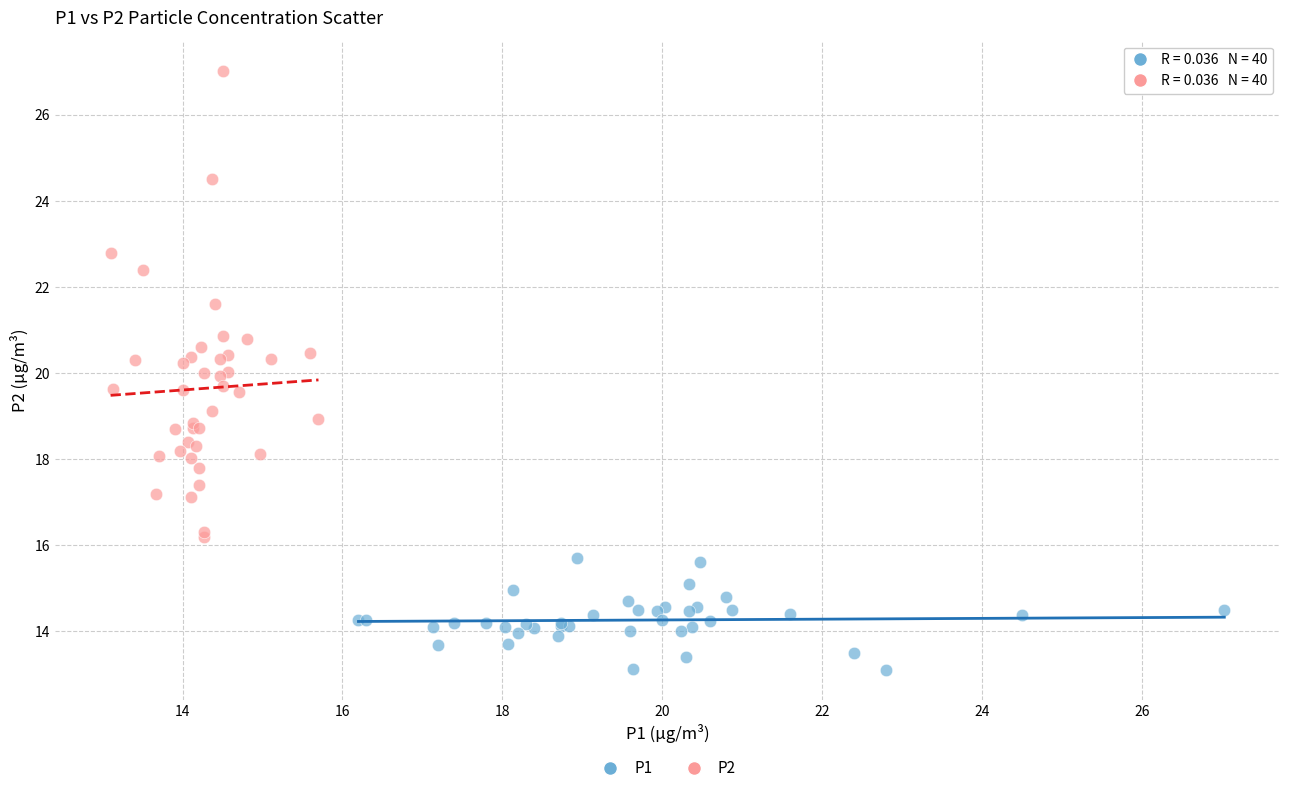

Which series has the largest Y range (max minus min)?

P2